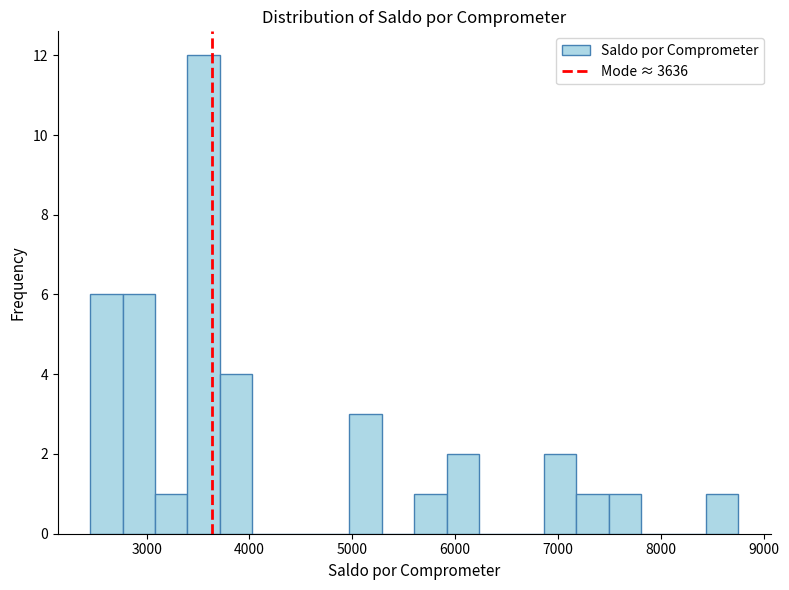

Around what value on the x-axis is the tallest bar? Give the approximate position of its centre, as read against the axis.

3600